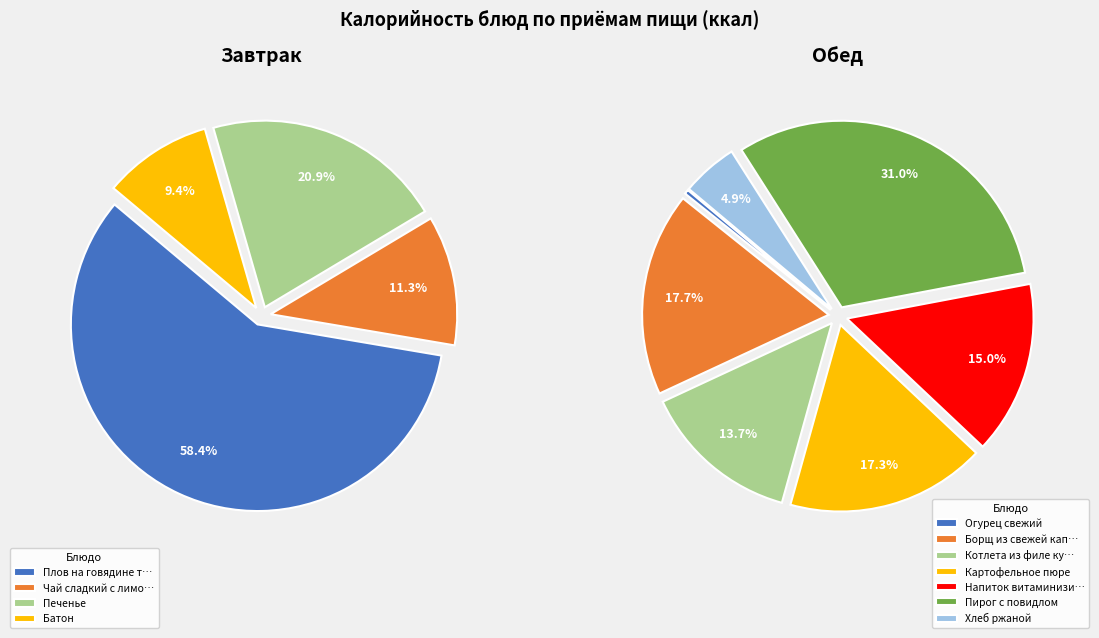

Which category accounts for the majority?

Плов на говядине тушеной